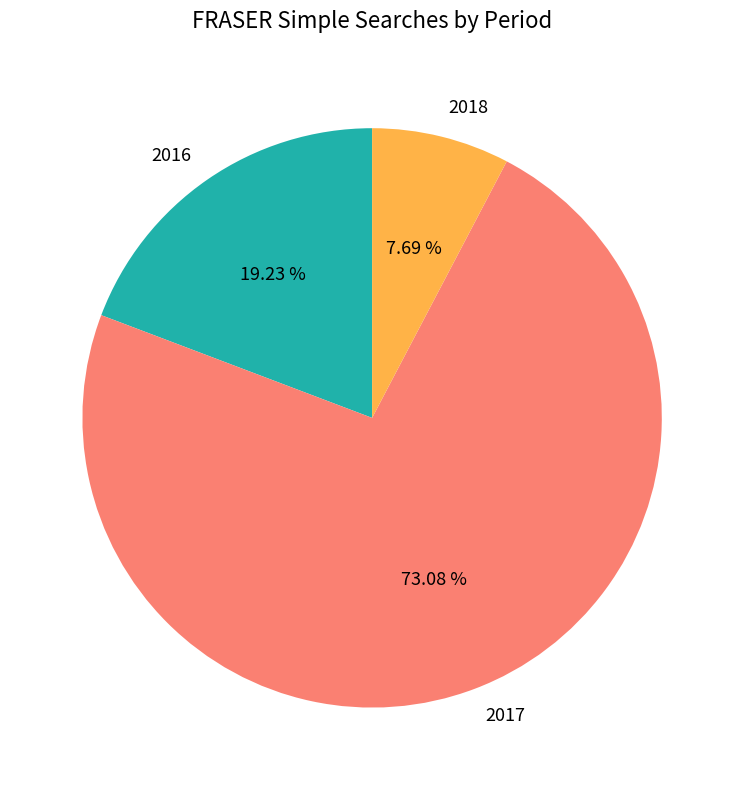

How many slices are in this pie chart?

3